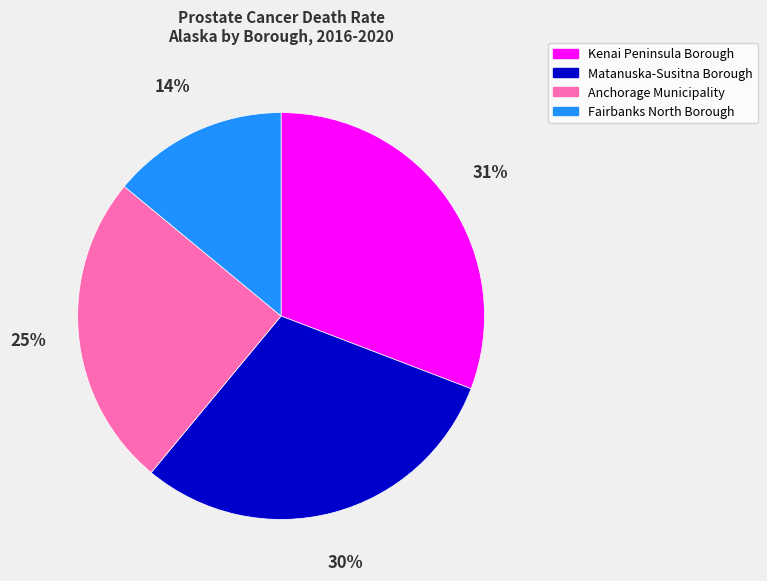

Between Matanuska-Susitna Borough and Fairbanks North Borough, which is larger?

Matanuska-Susitna Borough